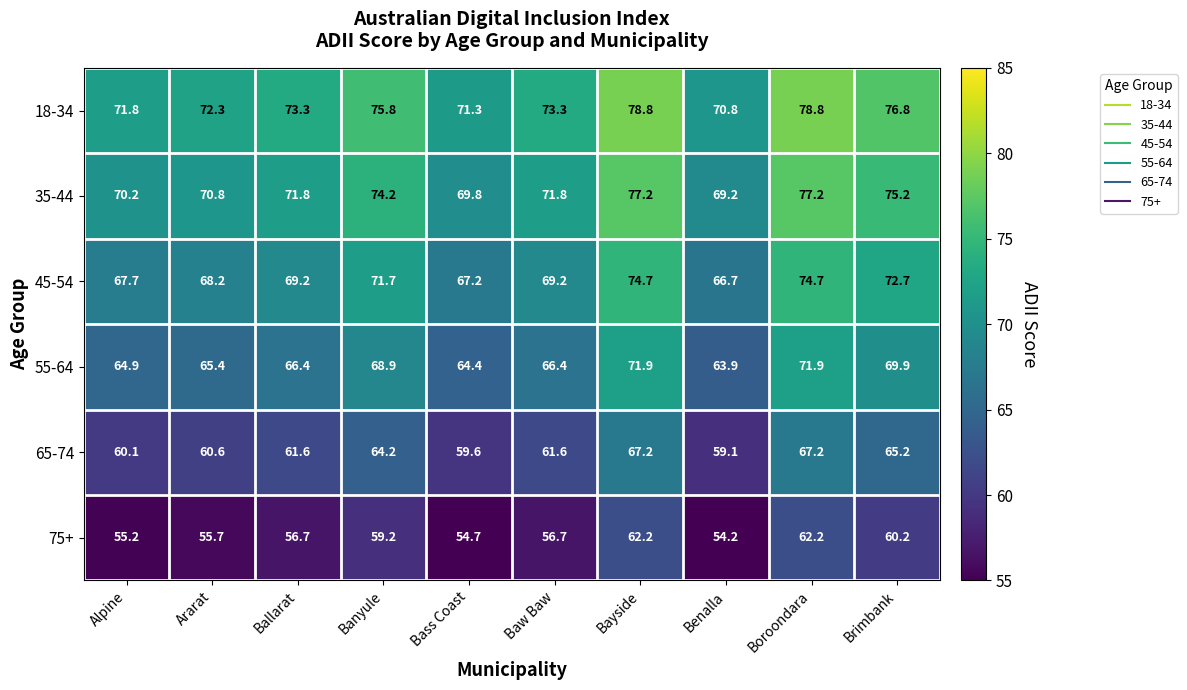

What is the maximum value shown in the chart?

78.8